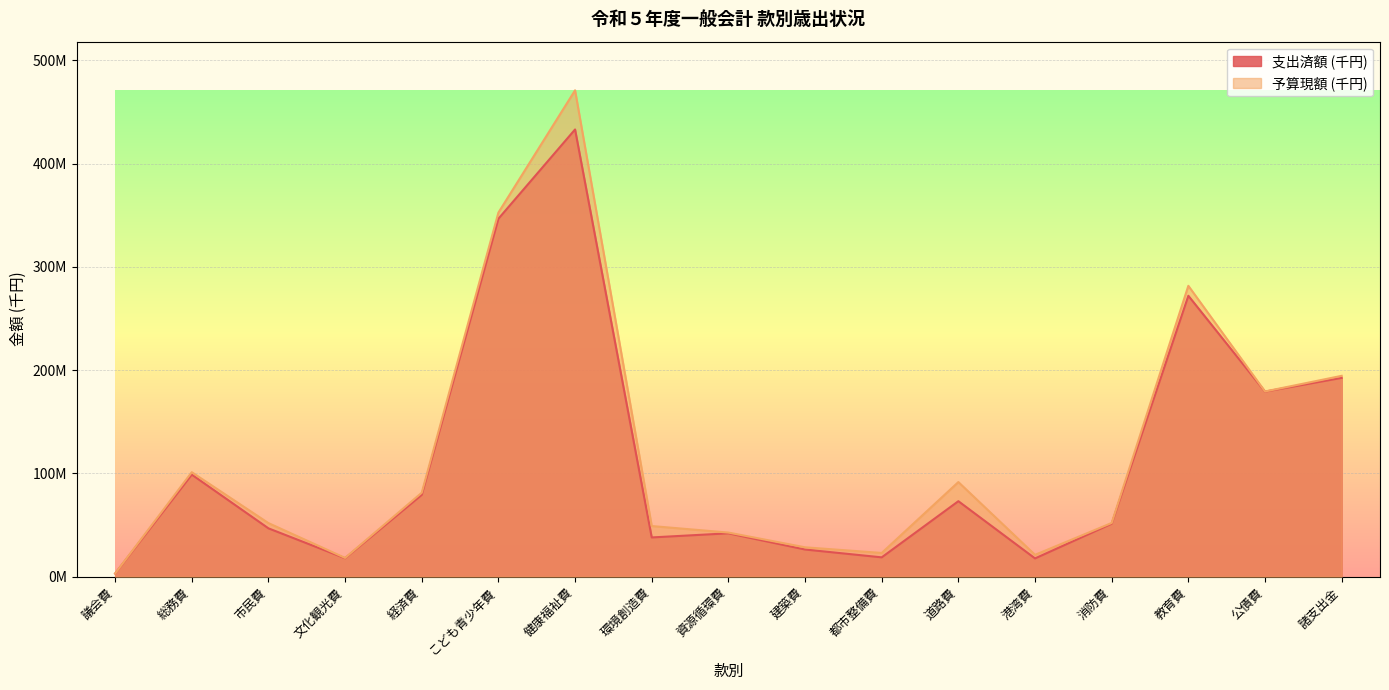

What position from the right is 経済費?

13